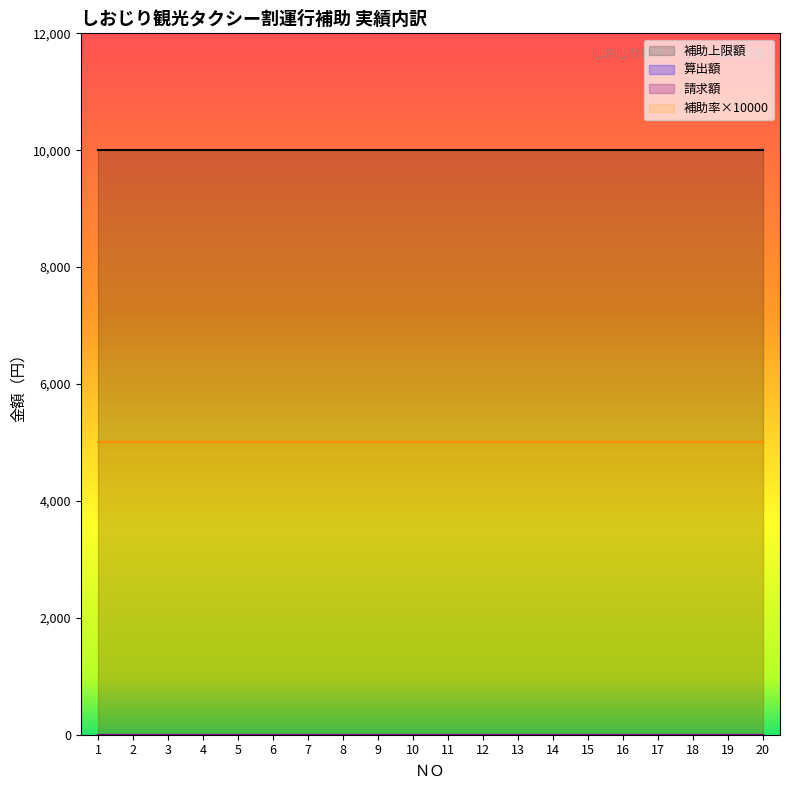

What is the average value of the 補助率 series?

0.5